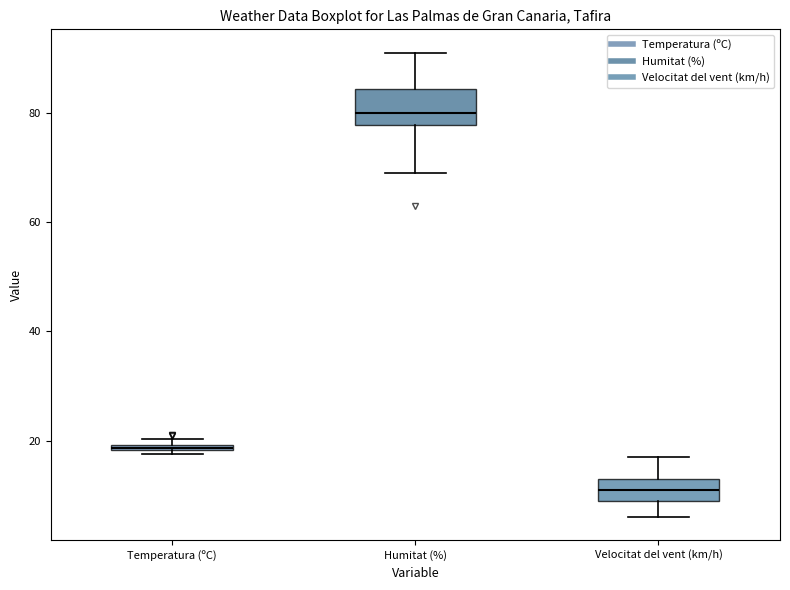

Where is the upper edge of the box for Temperatura (ºC) on the y-axis? The values are not printed on the chart, so give them approximately, as read against the axis.

20